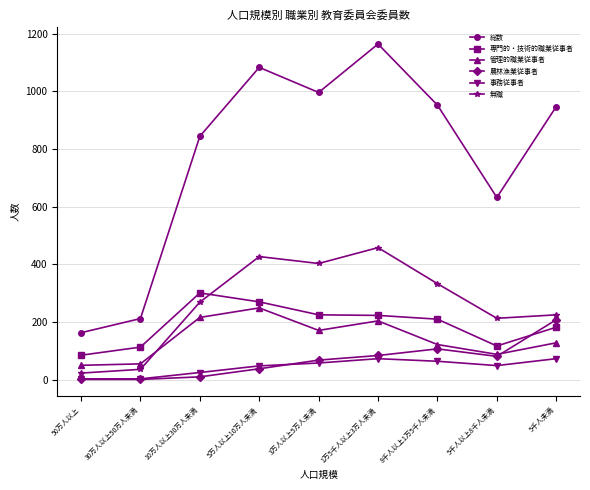

Between 5万人以上10万人未満 and 3万人以上5万人未満, which series saw the biggest shift?

総数